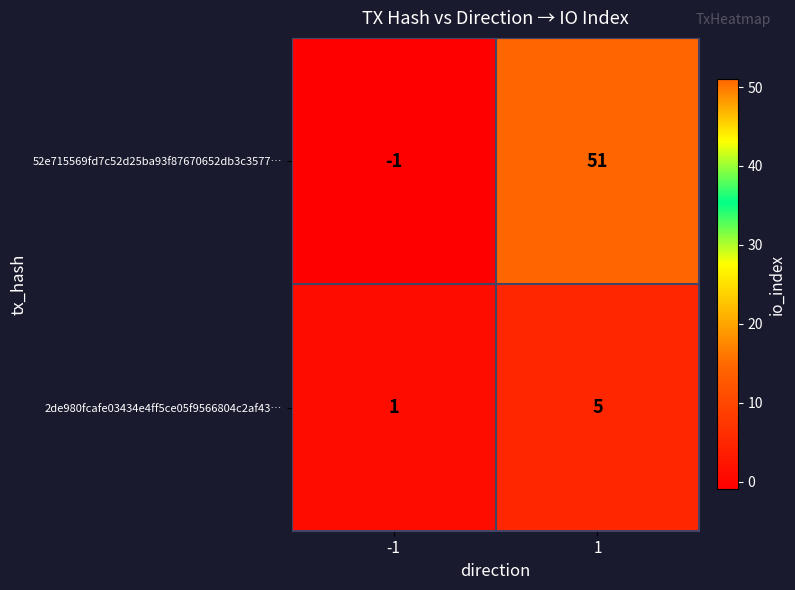

List the series in order of their peak value, highest first.

52e715569fd7c52d25ba93f87670652db3c3577…, 2de980fcafe03434e4ff5ce05f9566804c2af43…